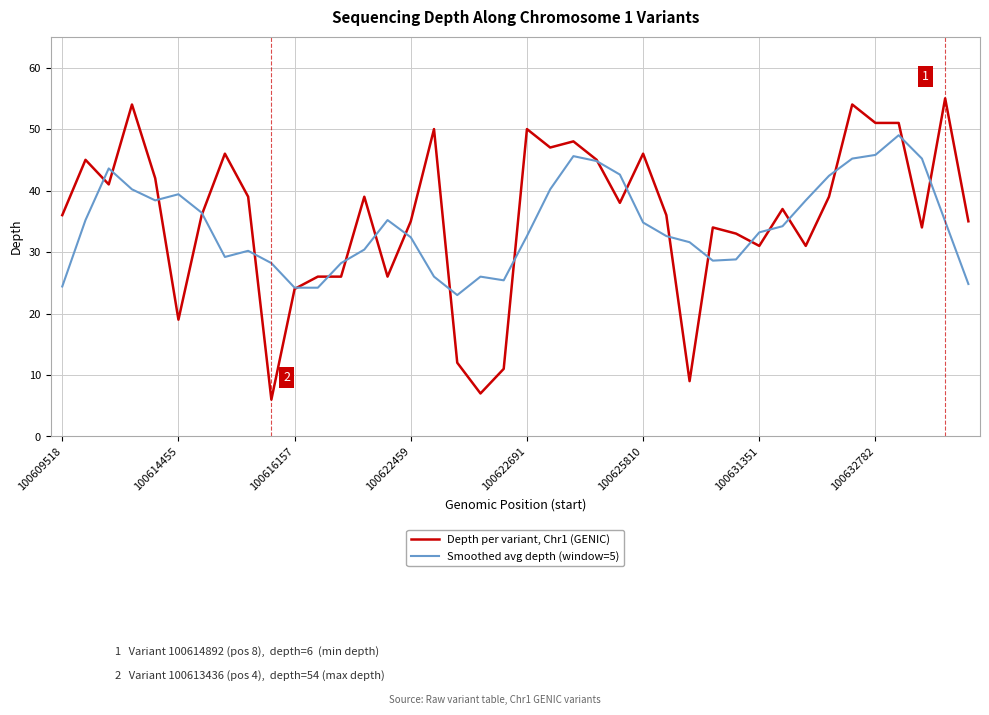

True or false: Smoothed avg depth (window=5) and Depth per variant, Chr1 (GENIC) cross at least once.

True